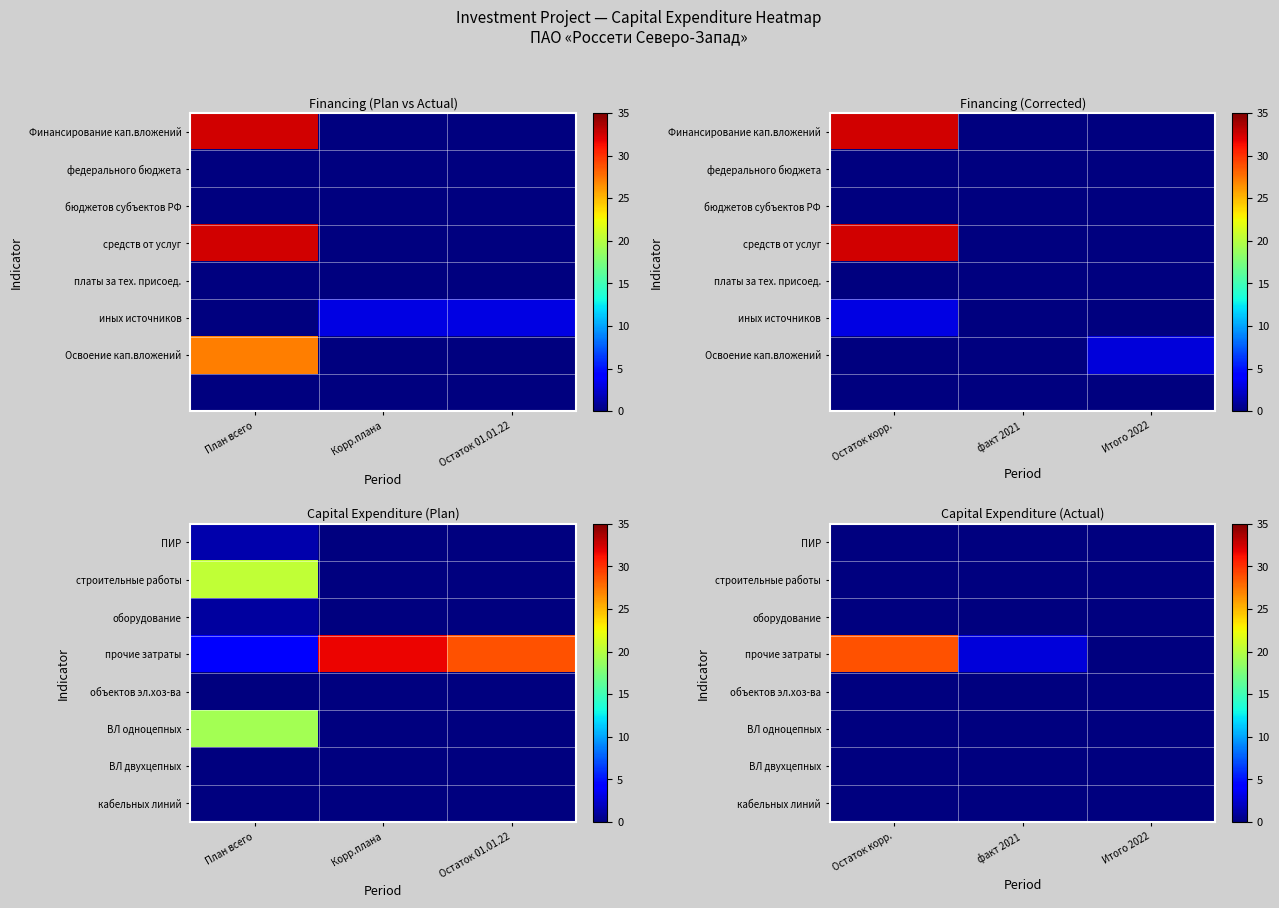

Which label corresponds to the largest value in the chart?

Остаток корр.